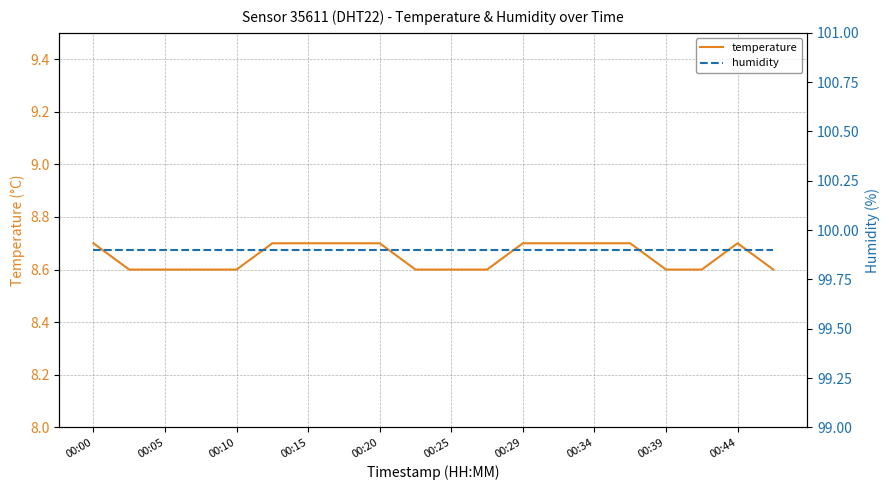

Reading left to right, transcribe all the data shown in this chart.

temperature: 8.7	8.6	8.6	8.6	8.6	8.7	8.7	8.7	8.7	8.6	8.6	8.6	8.7	8.7	8.7	8.7	8.6	8.6	8.7	8.6
humidity: 99.9	99.9	99.9	99.9	99.9	99.9	99.9	99.9	99.9	99.9	99.9	99.9	99.9	99.9	99.9	99.9	99.9	99.9	99.9	99.9